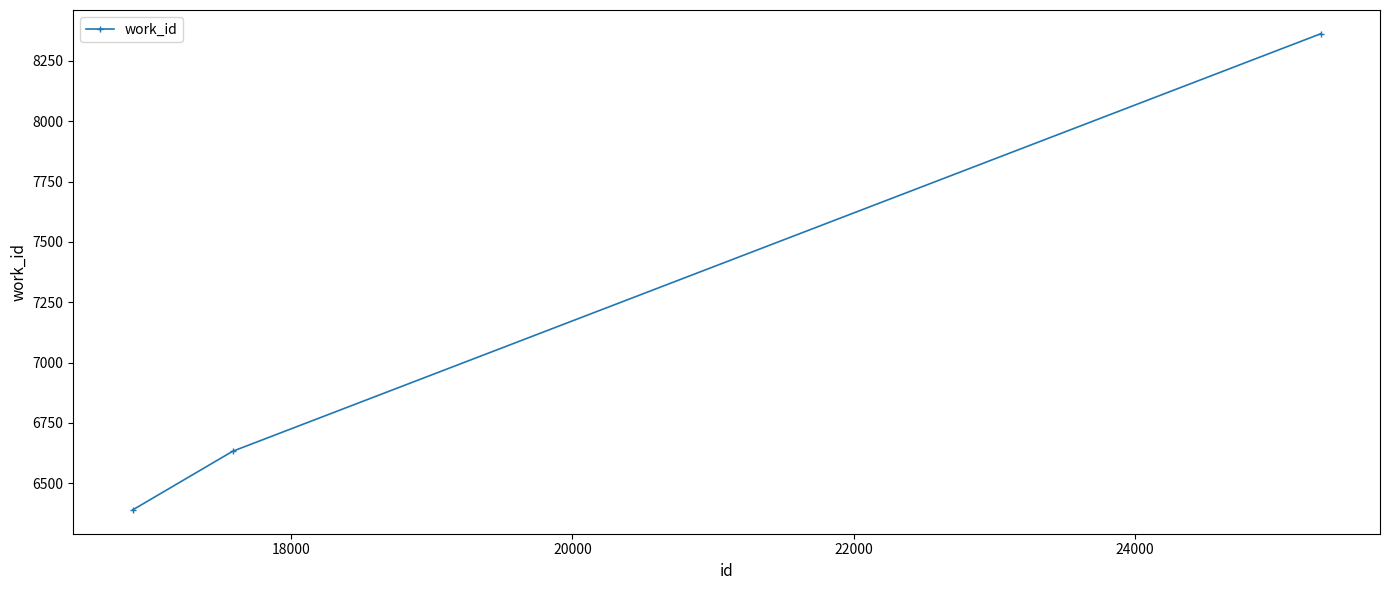

What is the minimum value shown in the chart?

6390